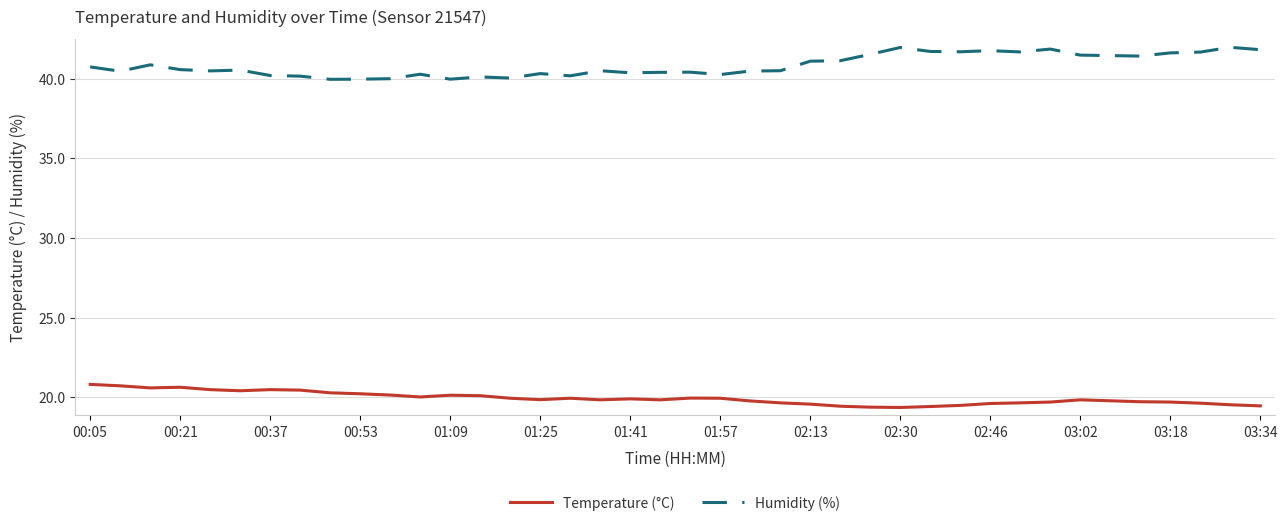

Which series has the largest total across all categories?

Humidity (%)